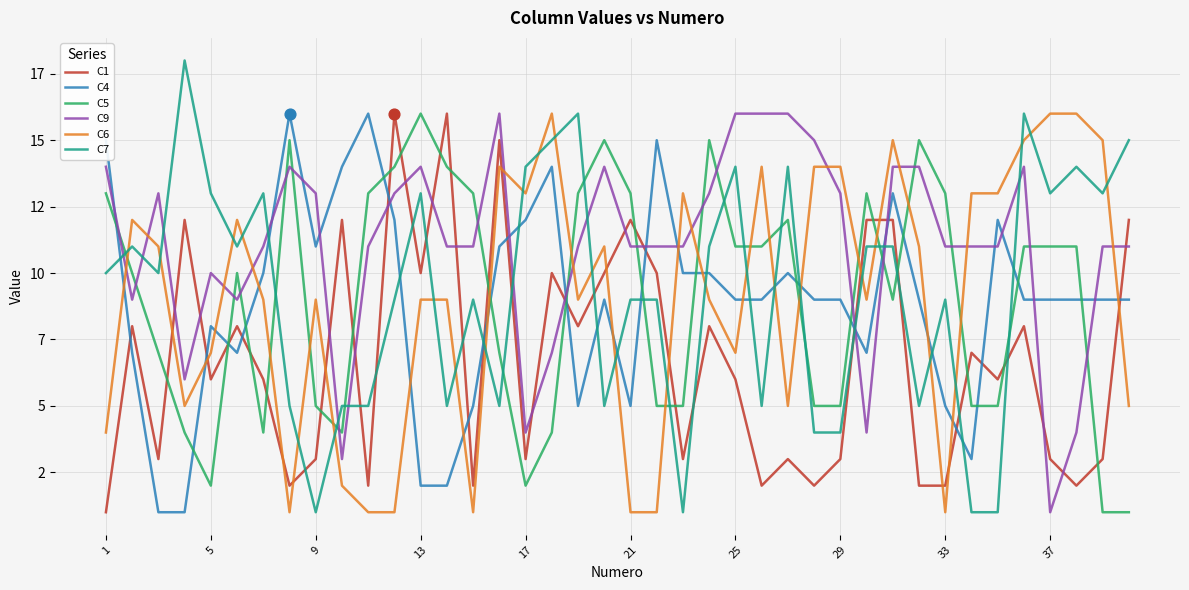

At how many categories does at least one series exceed 5?

40